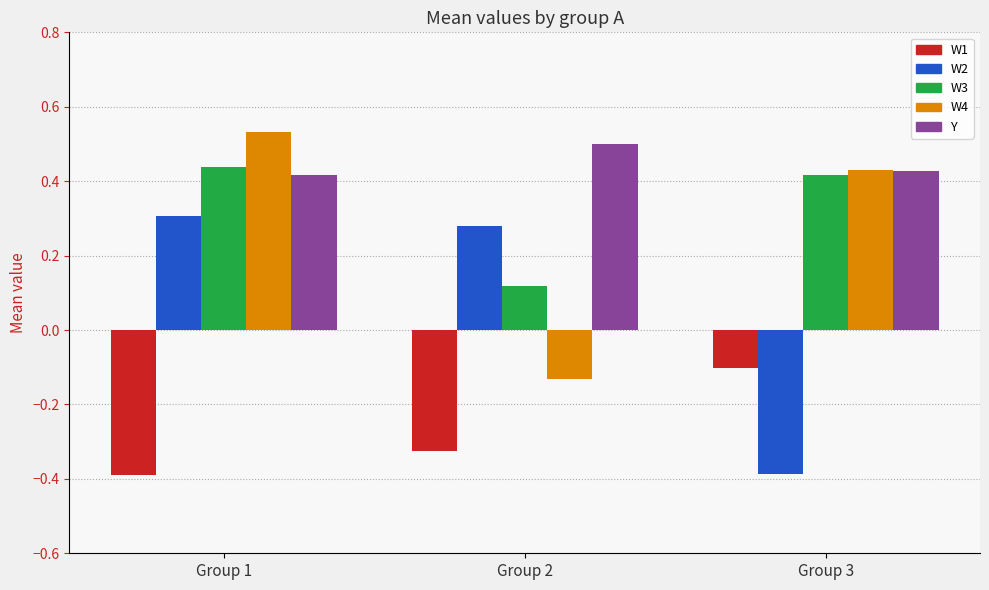

Where does the W2 series first go above 0?

Group 1